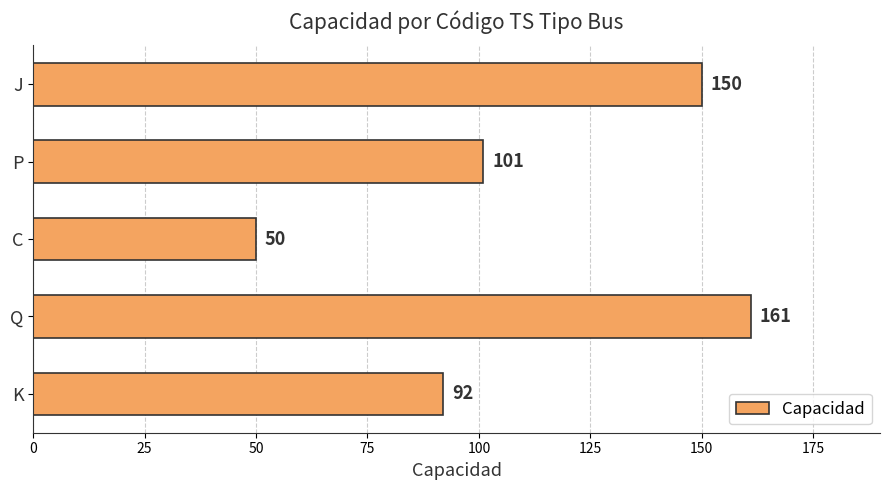

Reading bottom to top, transcribe all the data shown in this chart.

92	161	50	101	150